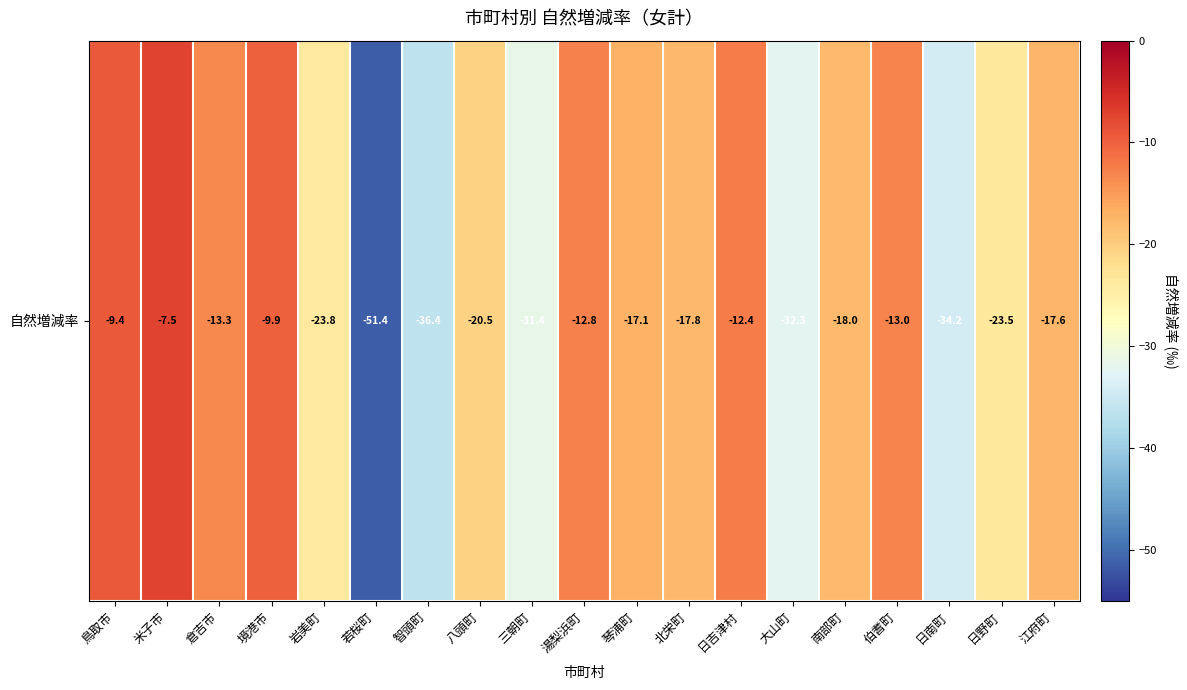

Which has a higher value, 智頭町 or 鳥取市?

鳥取市